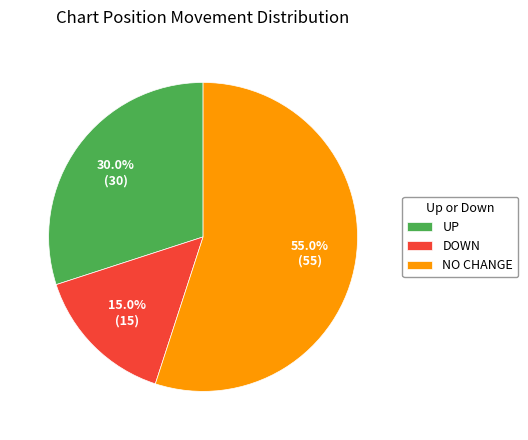

Is there any slice that represents more than half of the pie?

Yes